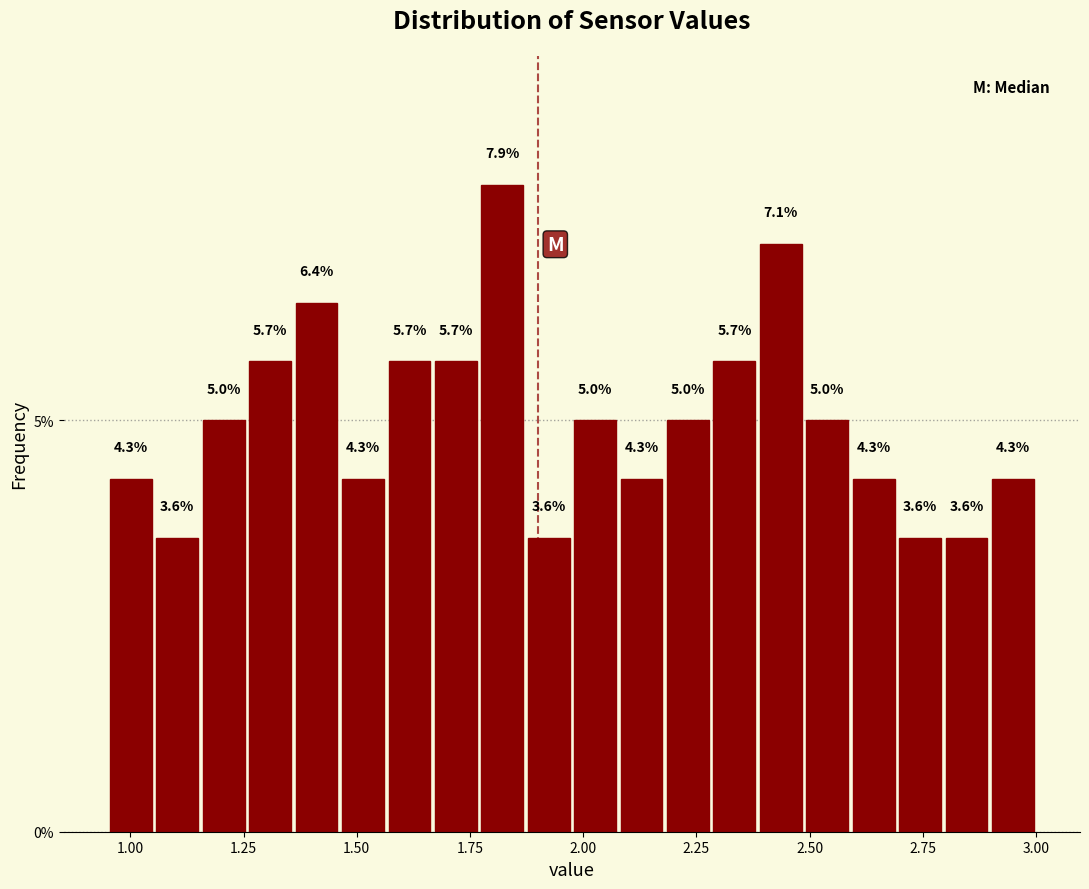

Read against the x-axis, roughly where is the centre of the tallest bar?

1.80